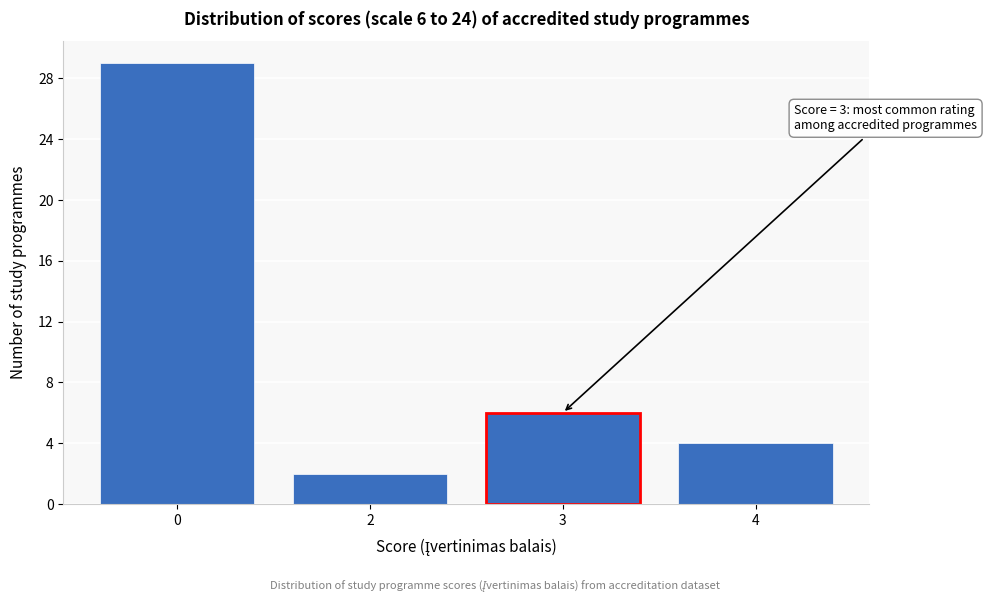

Reading left to right, extract all data points from this chart.

0=29	2=2	3=6	4=4